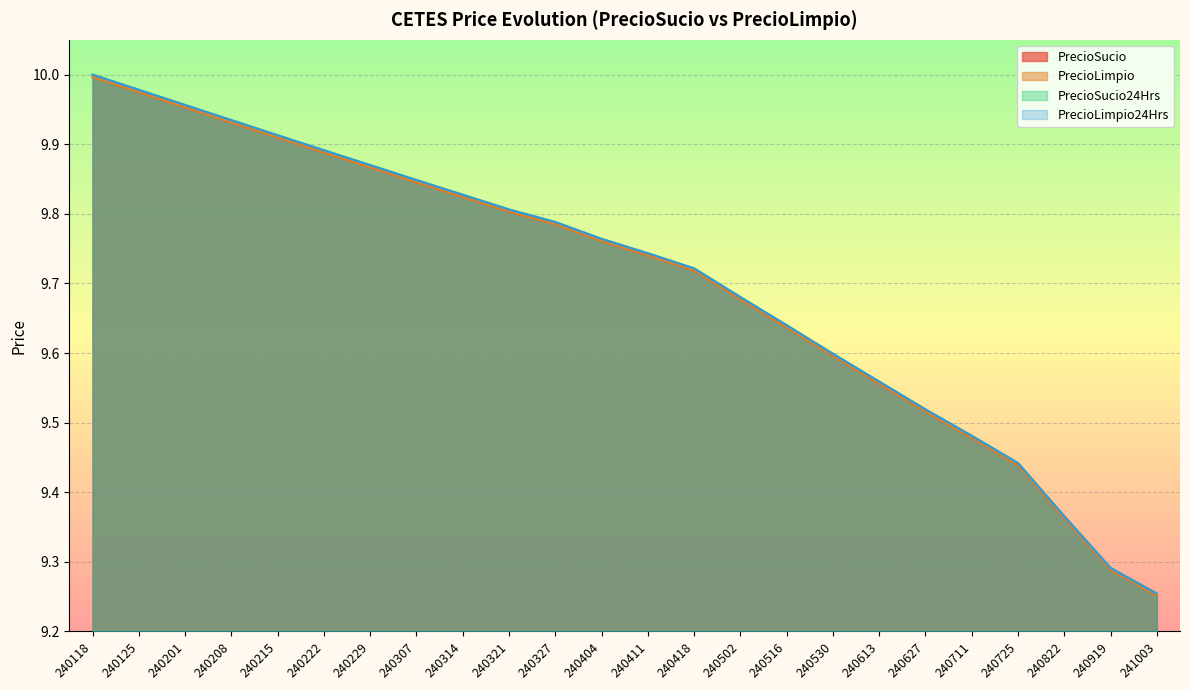

Does the chart display data point markers on the line(s)?

No